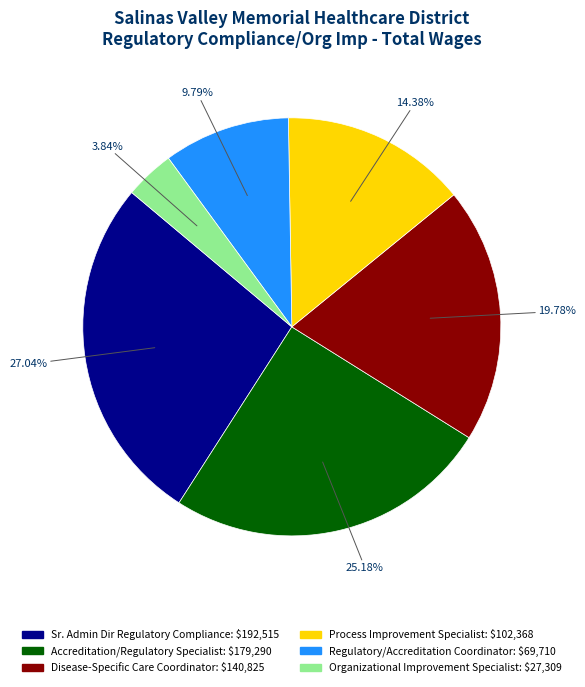

Approximately how many times larger is the value at Organizational Improvement Specialist compared to Process Improvement Specialist?

0.3